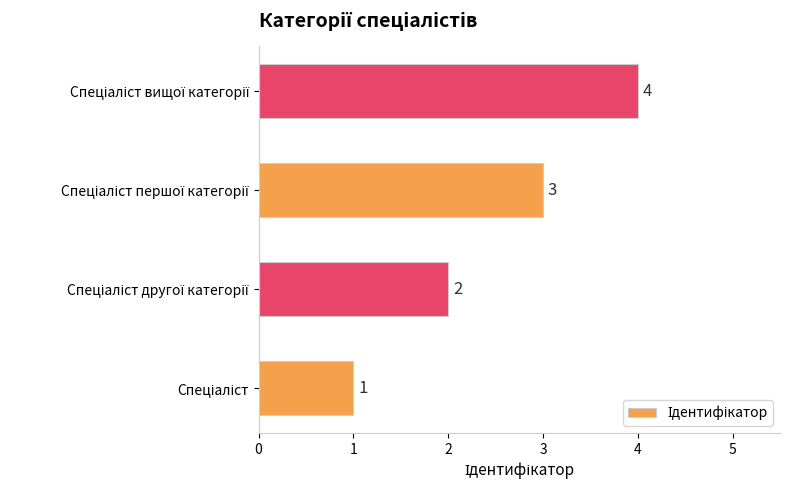

What is the difference between the second highest and minimum values?

2